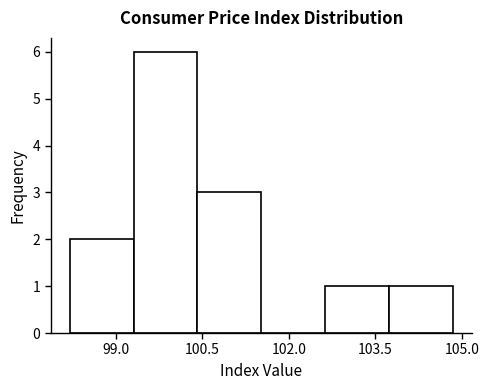

How tall is the bar that spans 99.4 to 100.4 on the x-axis? Neither the bar edges nor the heights are printed on the chart, so give them approximately, as read against the axes.

6